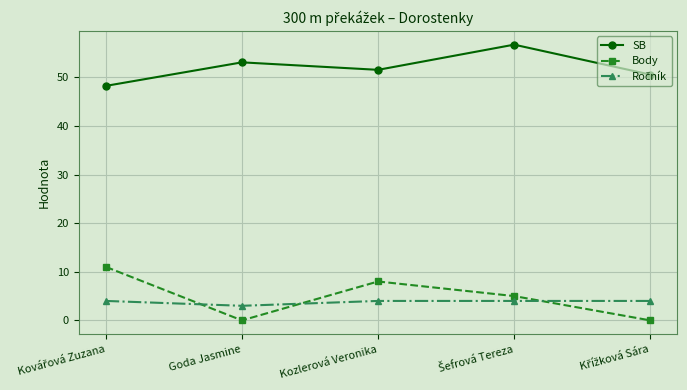

What is the minimum value for SB?

48.2